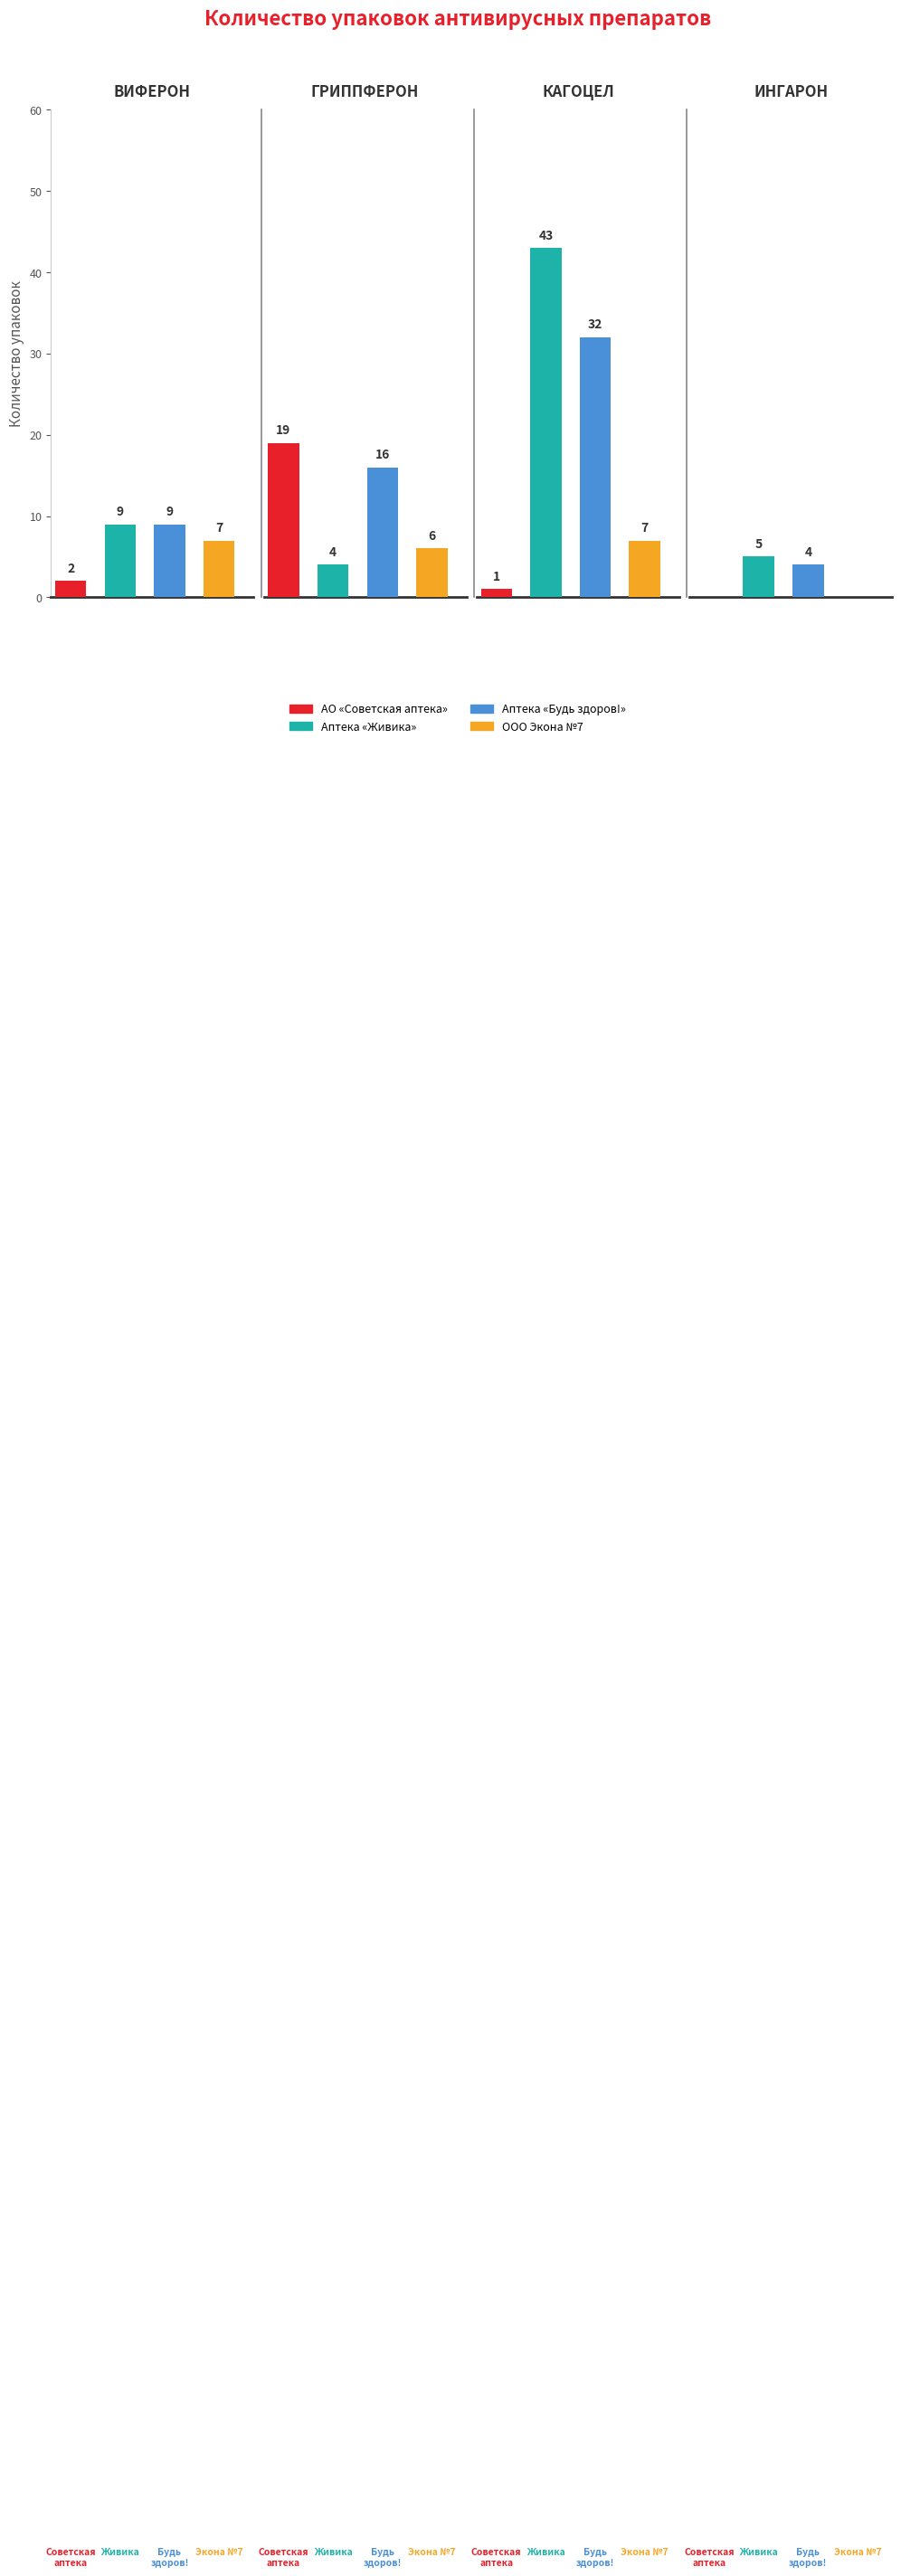

What are all the series names shown in the legend?

АО «Советская аптека», Аптека «Живика», Аптека «Будь здоров!», ООО Экона №7